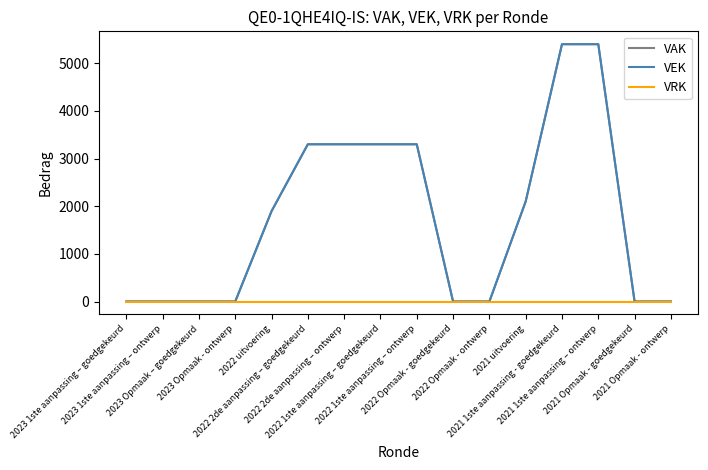

Does the chart display data point markers on the line(s)?

No